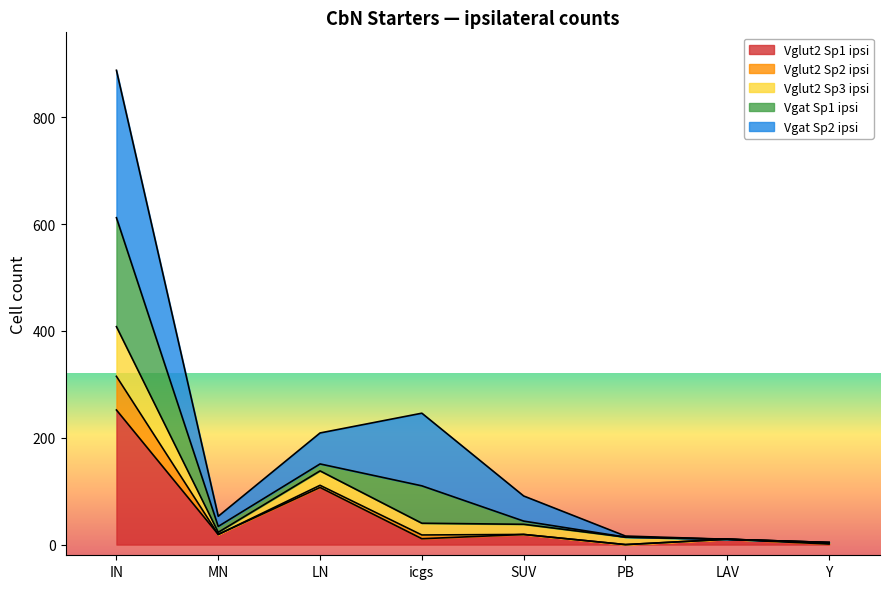

True or false: Vglut2 Sp3 ipsi and Vglut2 Sp2 ipsi cross at least once.

False